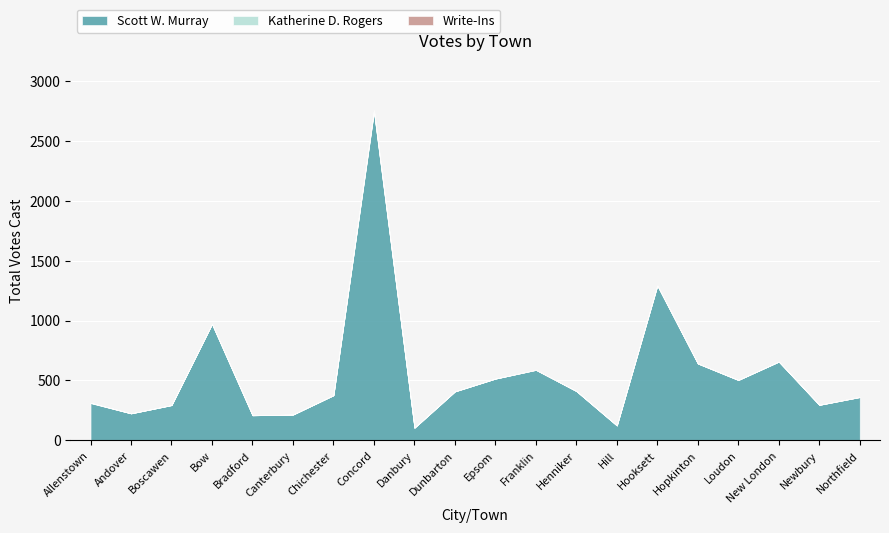

What is the total value across all series at New London?

657